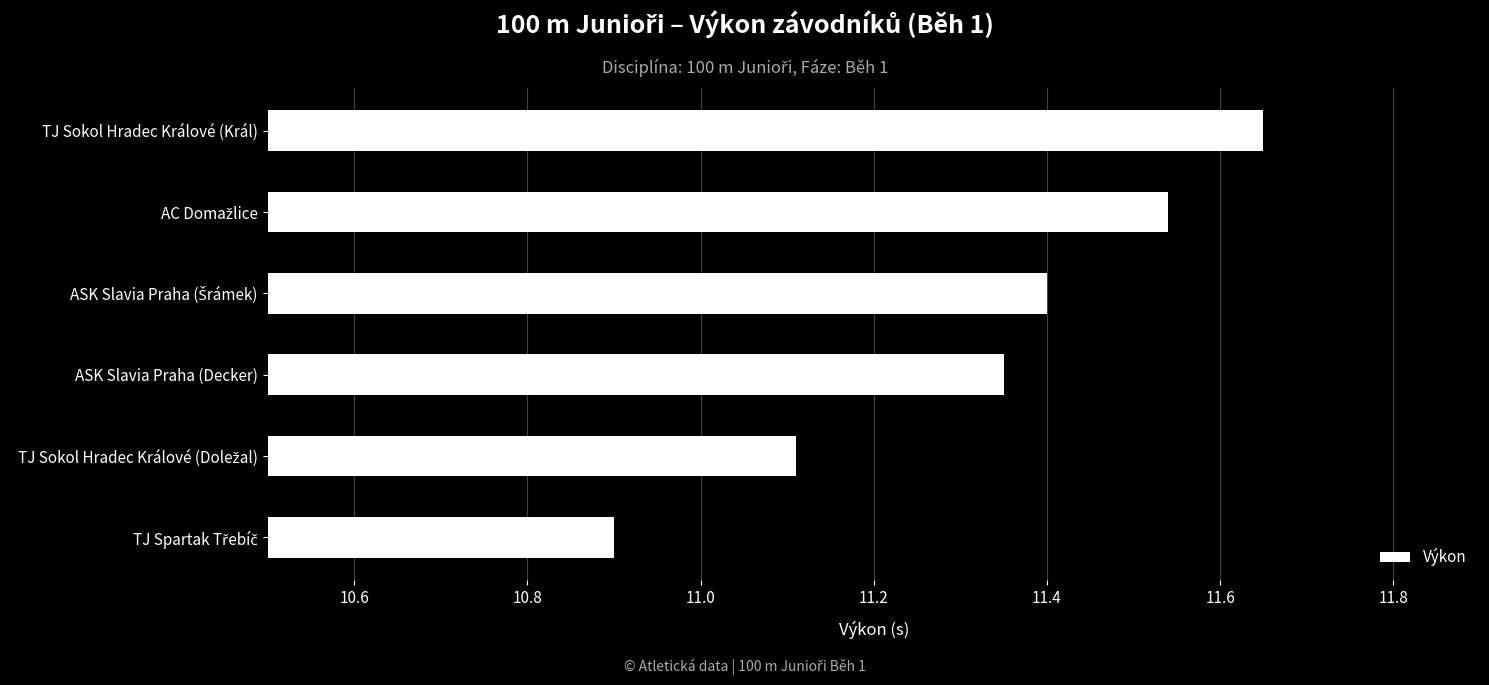

What is the sum of all values?

68.0